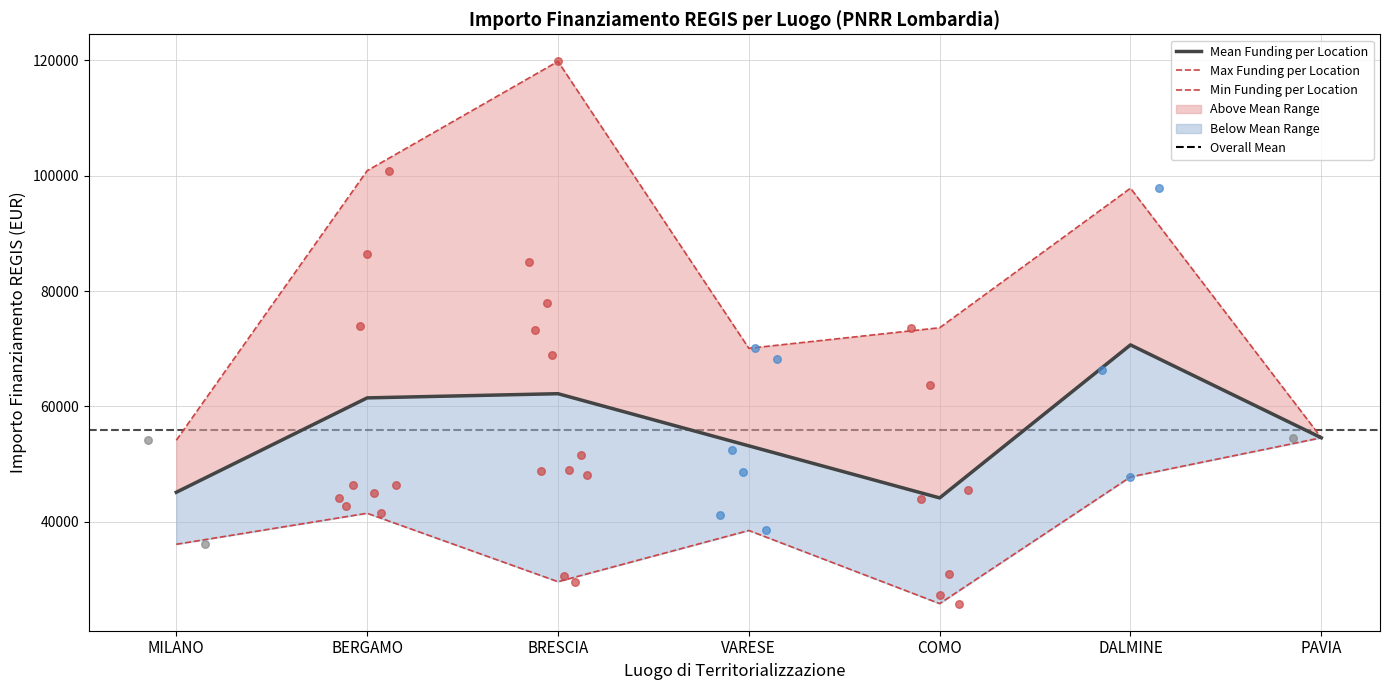

At how many categories does at least one series exceed 93158?

3